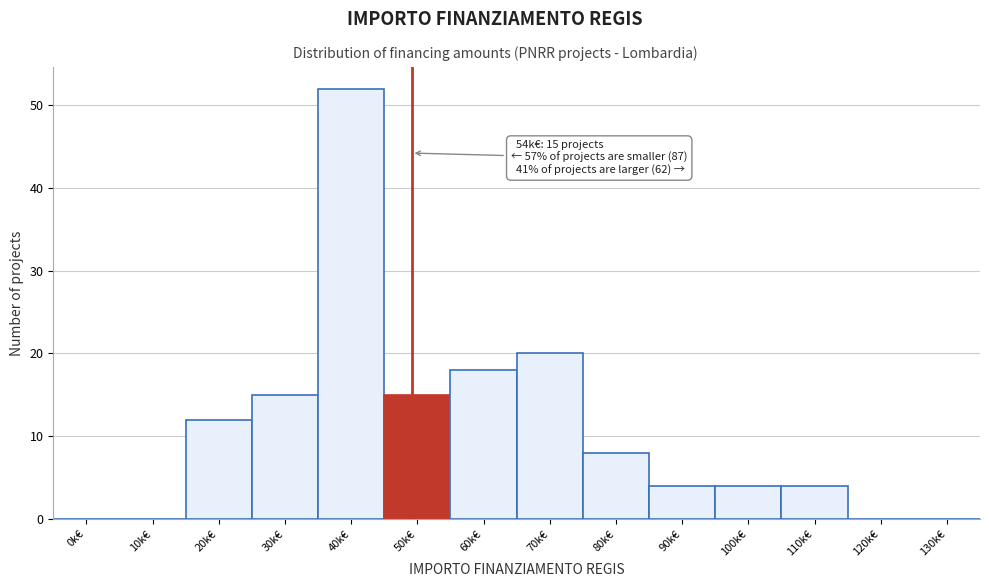

Reading left to right, list all the values displayed in this chart.

0k€=0	10k€=0	20k€=12	30k€=15	40k€=52	50k€=15	60k€=18	70k€=20	80k€=8	90k€=4	100k€=4	110k€=4	120k€=0	130k€=0